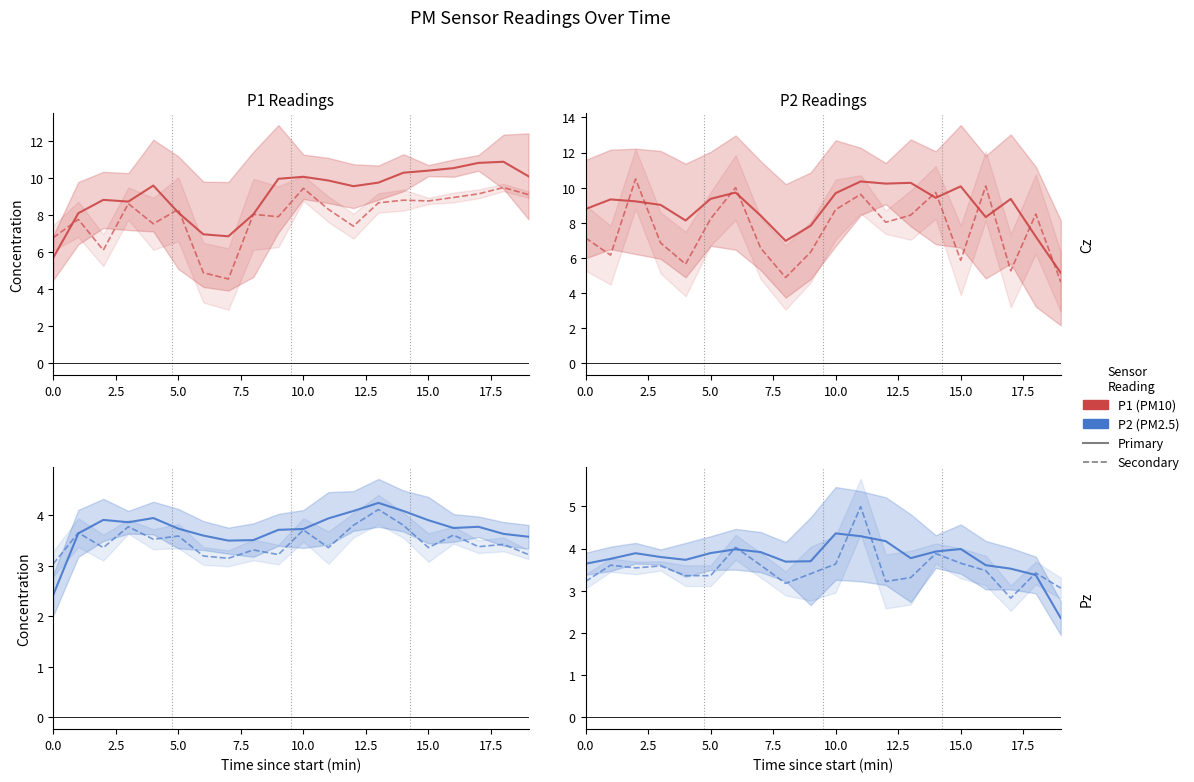

Is it true that P1 (secondary) equals 8.2 at 5.0?

True